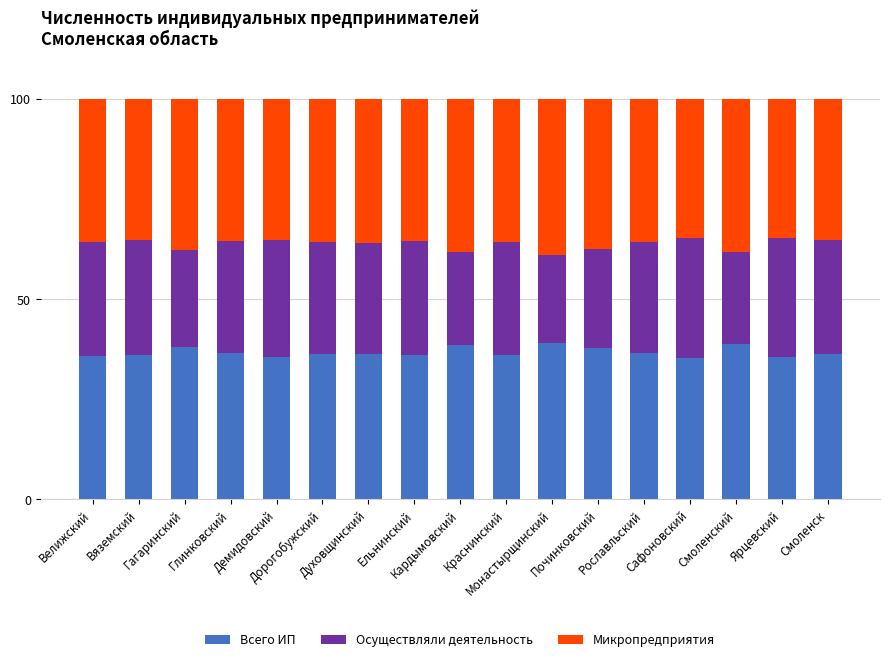

How many distinct data groups are displayed?

3